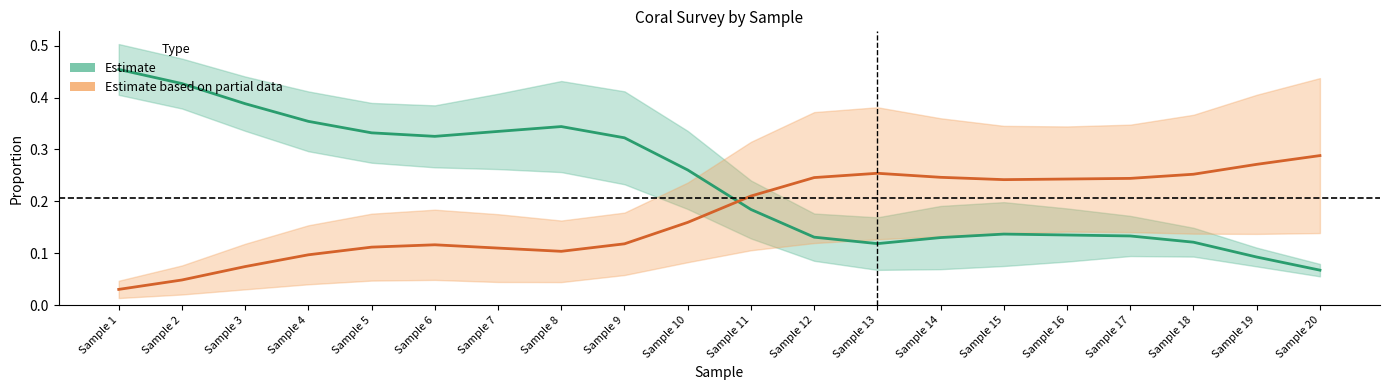

The value of Estimate at Sample 9 is 0.5. True or false?

False